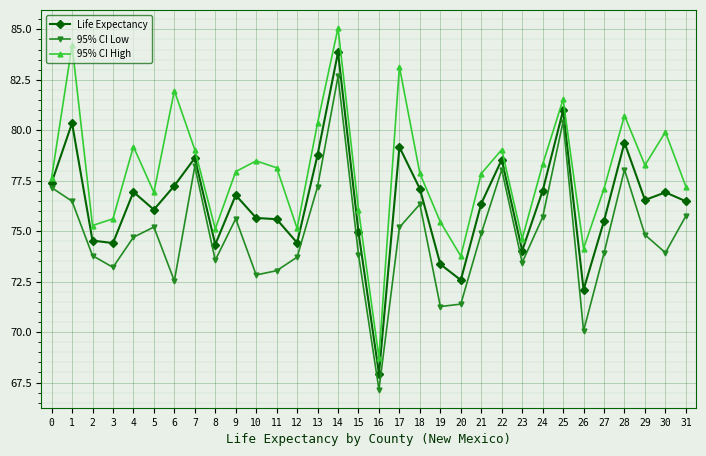

What is the total value across all series at 11?

226.8